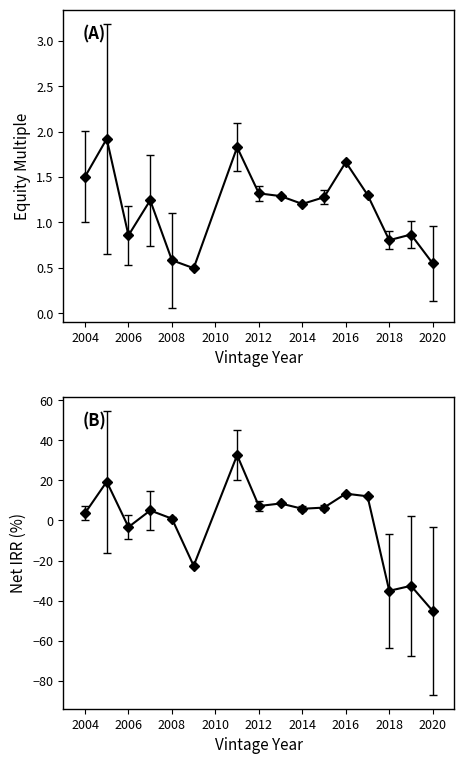

What is the spread (max minus min) of values at 2011?

18.9